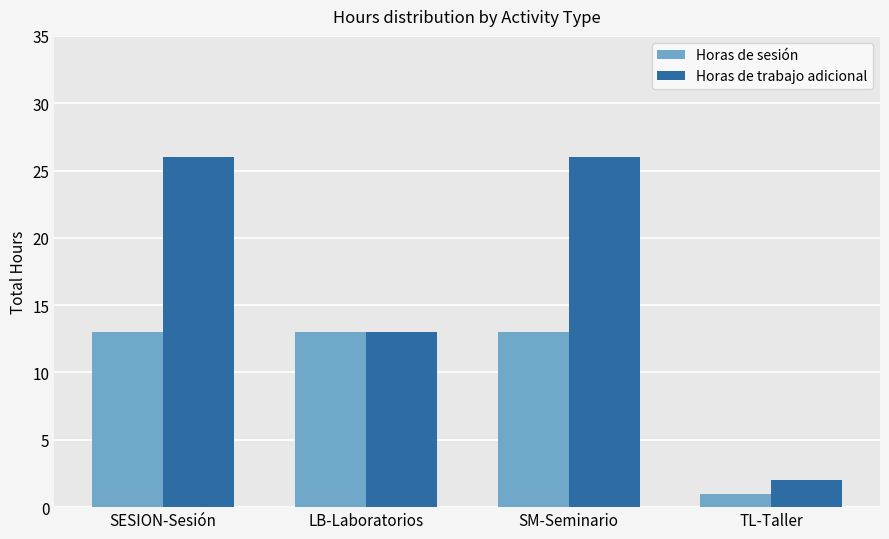

What is the label of the 3rd bar from the left?

SM-Seminario